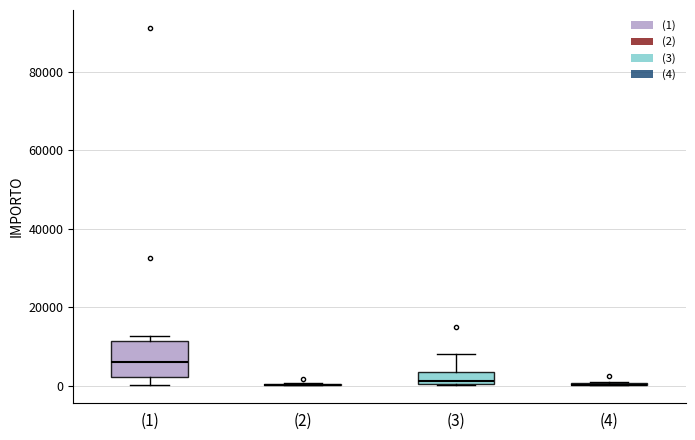

Which box is the tallest, from its lower edge to its upper edge?

(1)